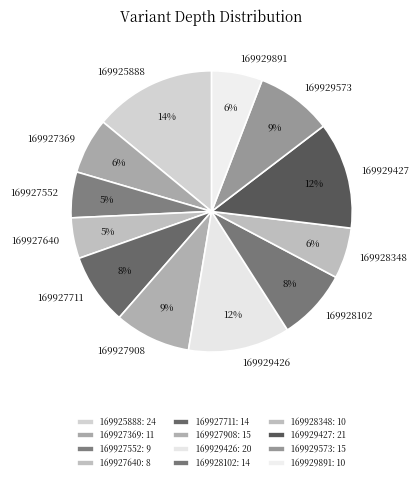

What is the ratio of the value at 169928348 to the value at 169927908?

0.7